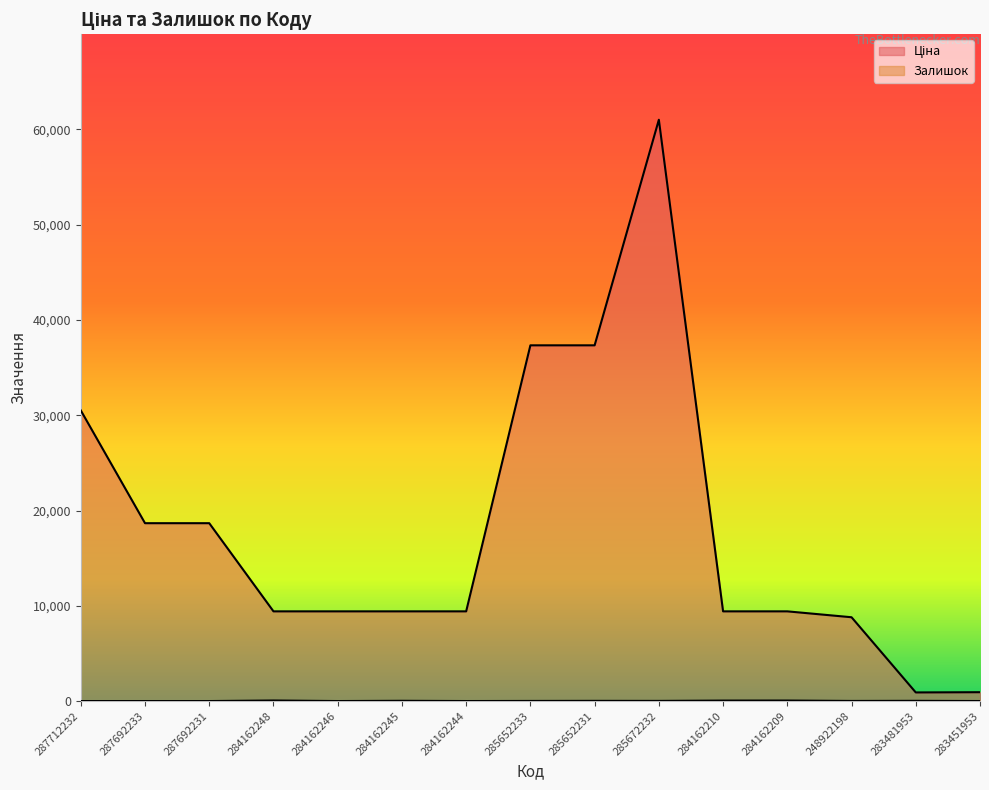

How many categories are shown in the chart?

15